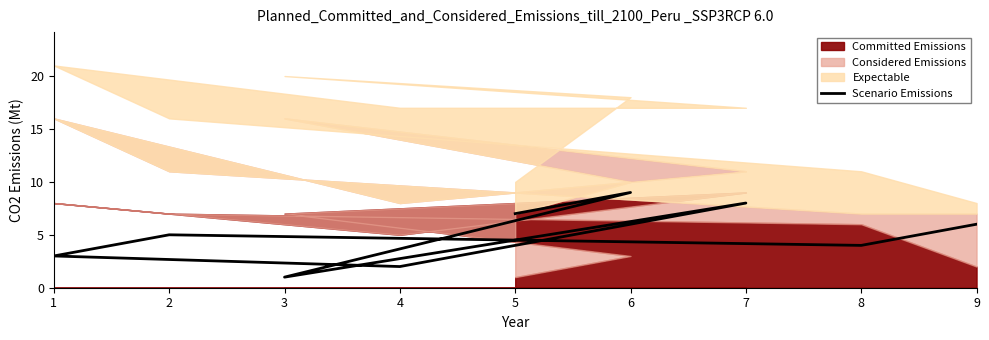

How many interior local valleys (lower than both neighbors) does the data have?

3